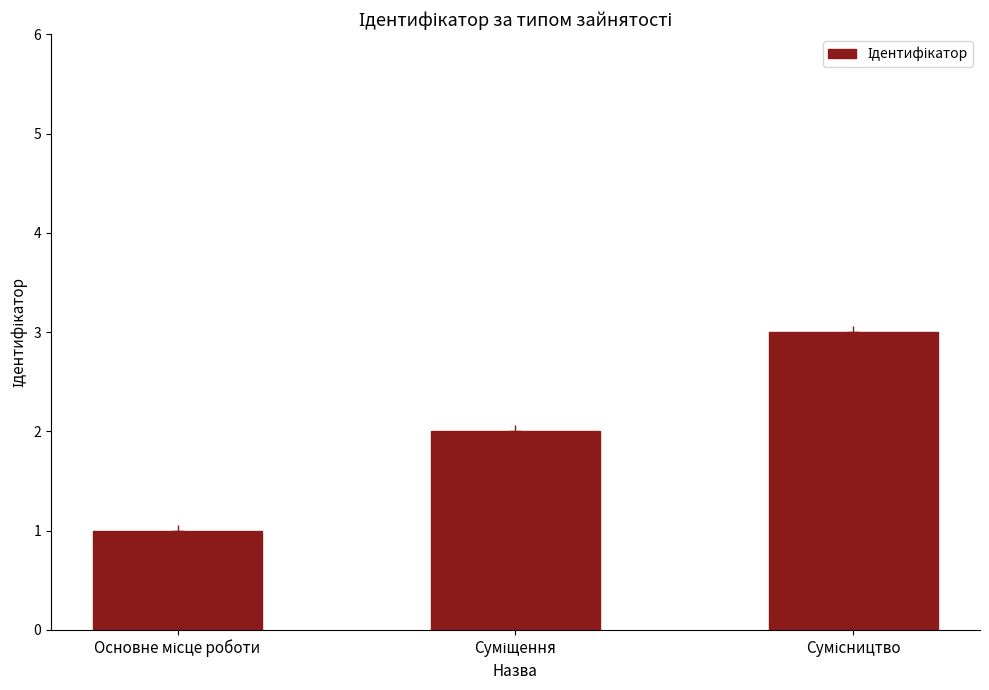

What is the change in value from Суміщення to Сумісництво?

+1